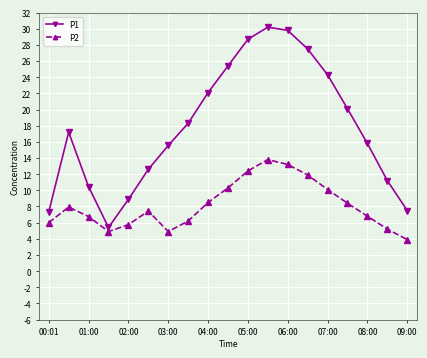

Which series has the largest range (max minus min)?

P1